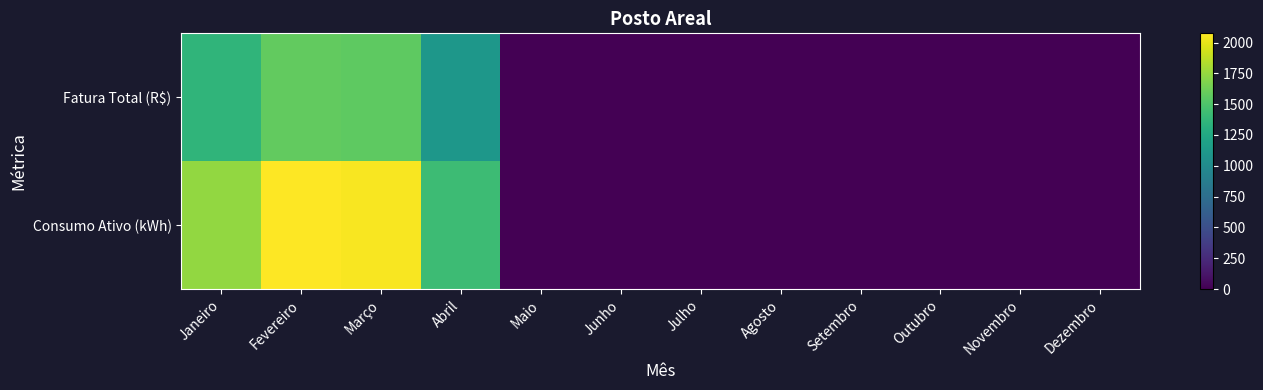

Reading left to right, list all the values displayed in this chart.

Fatura Total (R$): Janeiro=1356.1	Fevereiro=1580.4	Março=1558.7	Abril=1095.5	Maio=0.0	Junho=0.0	Julho=0.0	Agosto=0.0	Setembro=0.0	Outubro=0.0	Novembro=0.0	Dezembro=0.0
Consumo Ativo (kWh): Janeiro=1739.0	Fevereiro=2075.0	Março=2058.0	Abril=1426.0	Maio=0.0	Junho=0.0	Julho=0.0	Agosto=0.0	Setembro=0.0	Outubro=0.0	Novembro=0.0	Dezembro=0.0